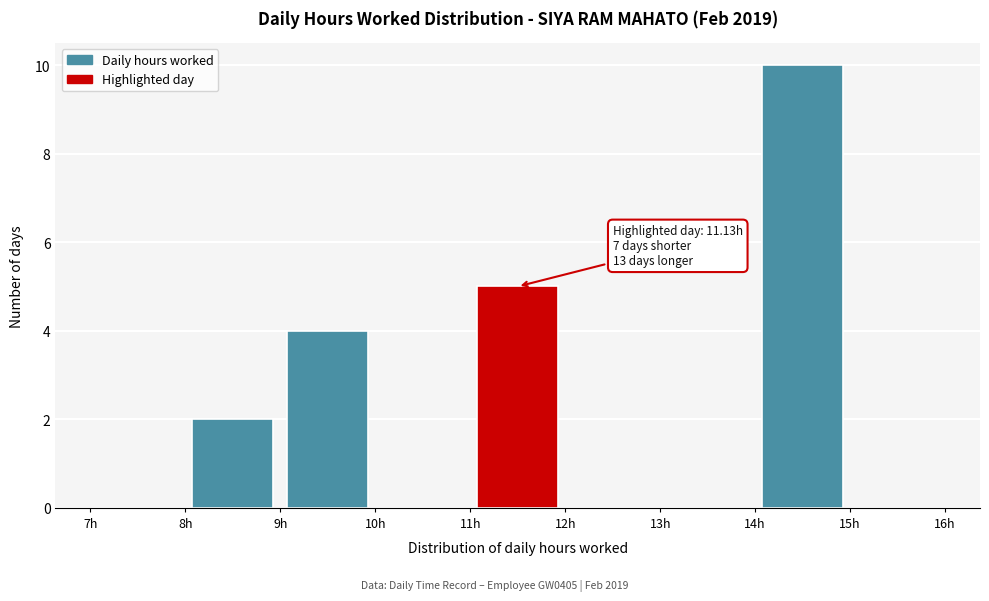

Over which range of the x-axis is the bar tallest?

14 to 15